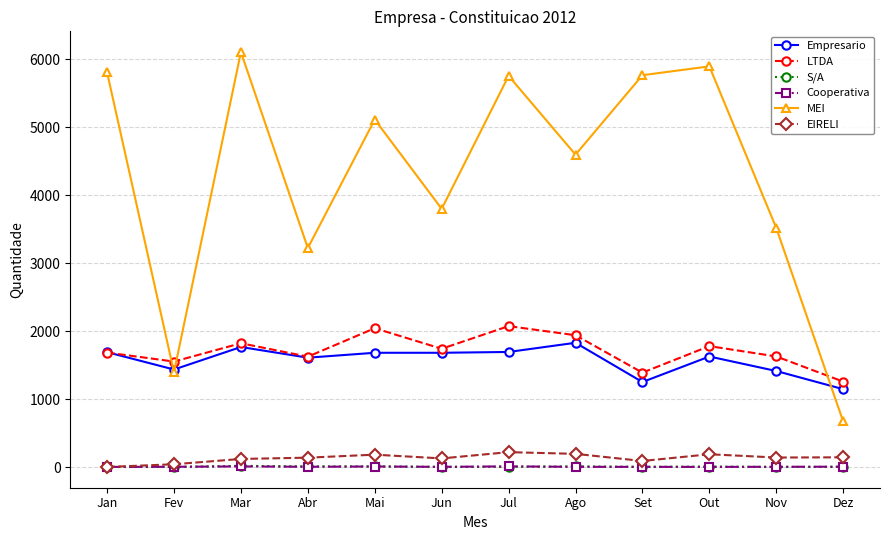

What is the greatest value displayed?

6103